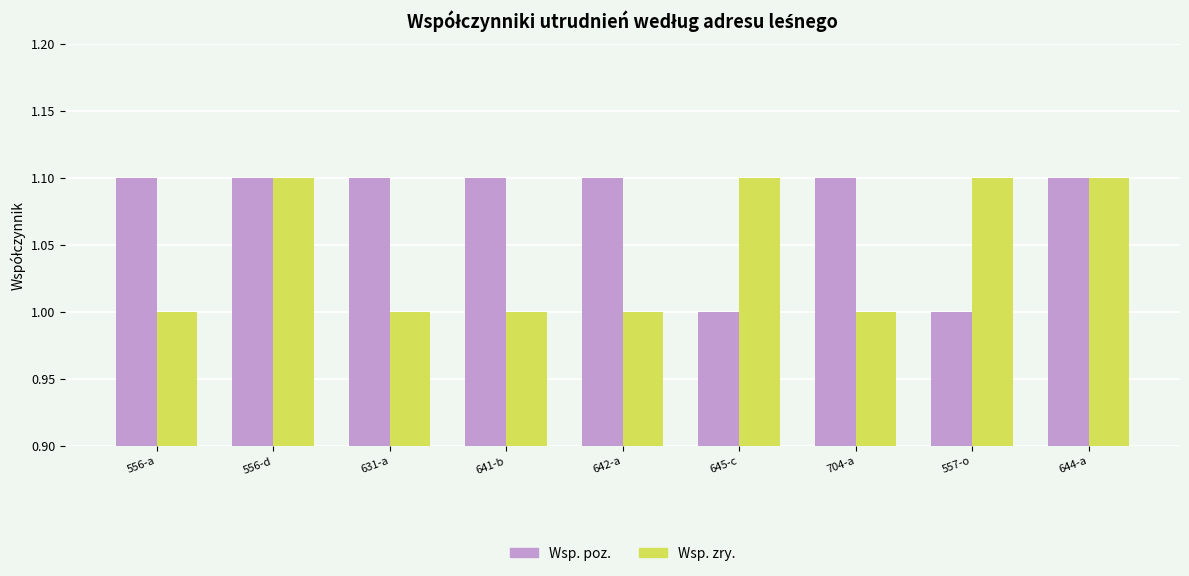

Which series has the largest total across all categories?

Wsp. poz.